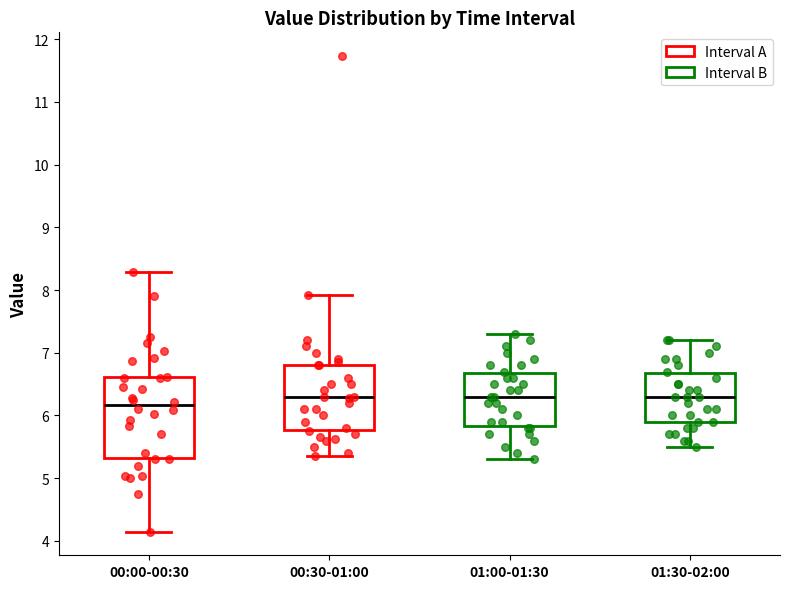

Where is the lower edge of the box for 01:30-02:00 on the y-axis? The values are not printed on the chart, so give them approximately, as read against the axis.

5.9